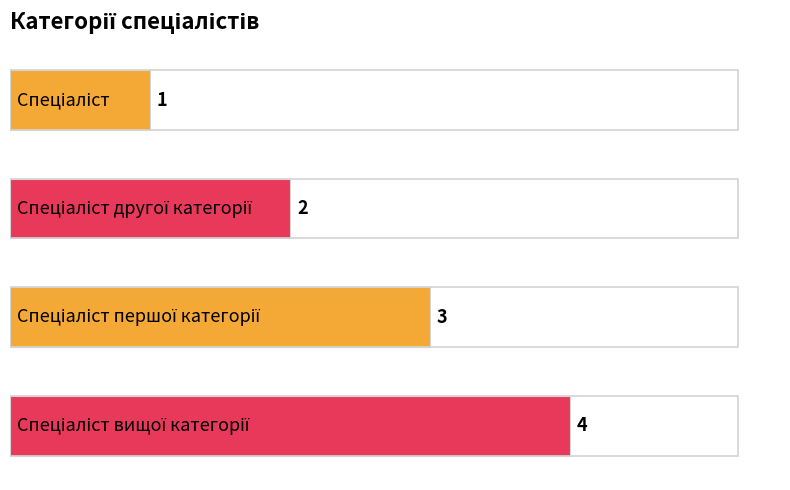

Count the values in the range 2 to 4.

3